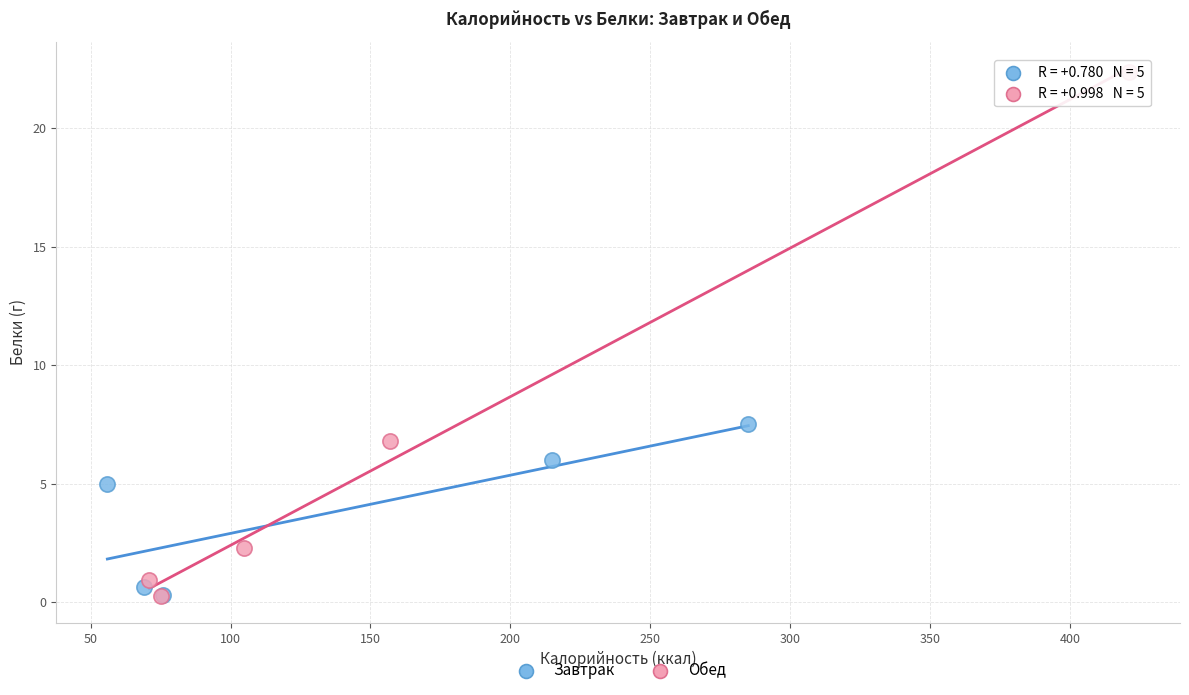

Which series reaches the maximum Y coordinate?

Обед